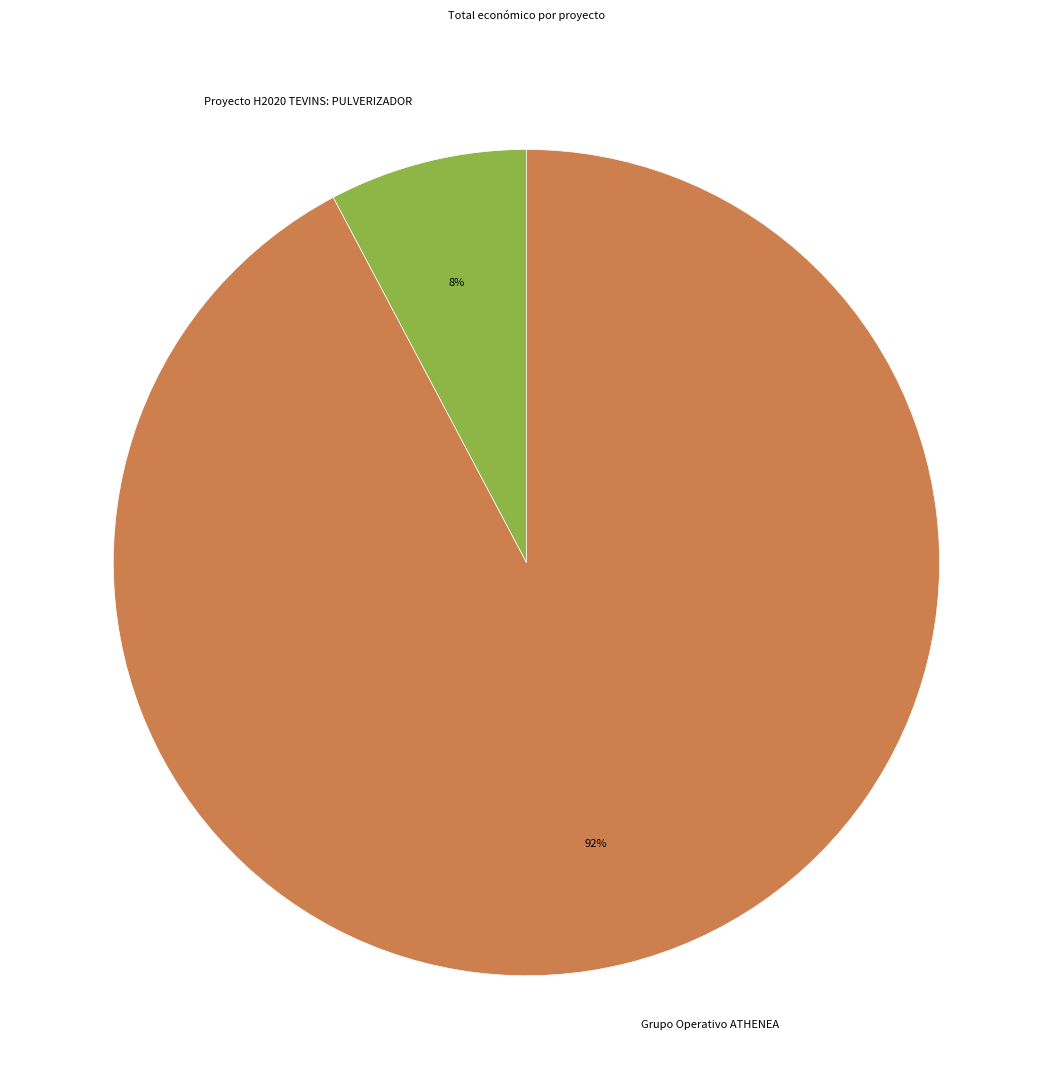

To the nearest percent, what is the average slice percentage?

50%